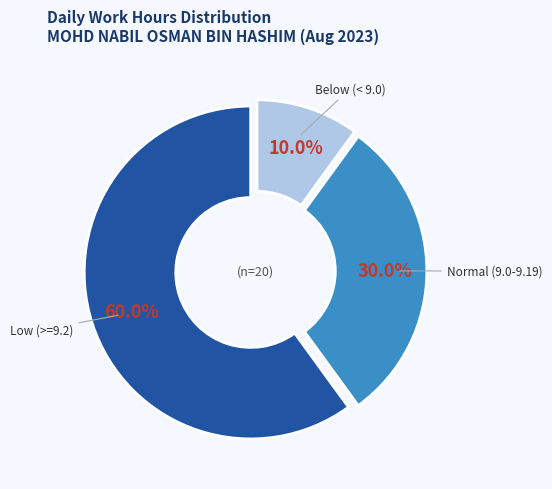

Does any single category account for the majority?

Yes